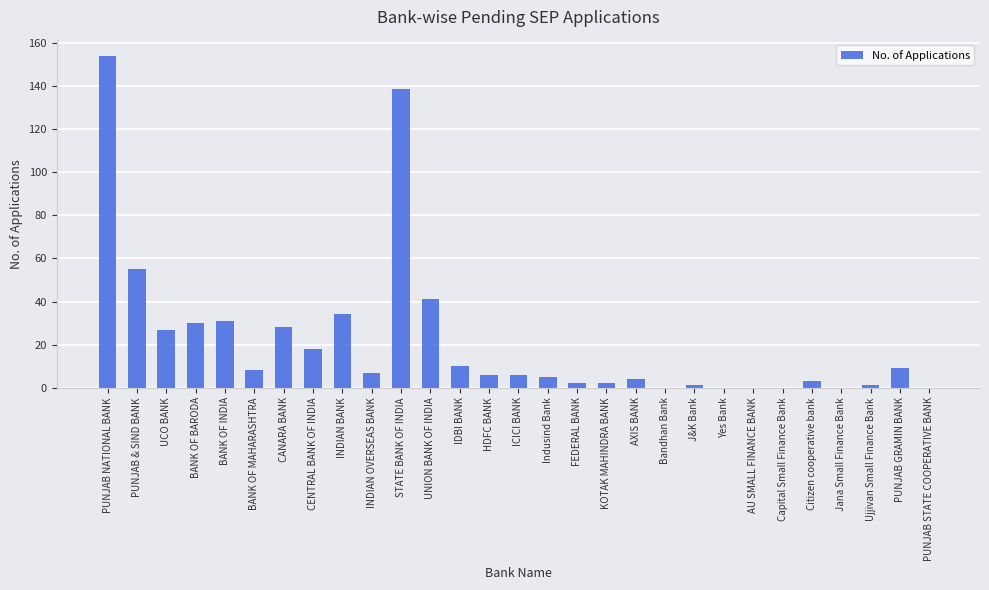

Between PUNJAB STATE COOPERATIVE BANK and BANK OF INDIA, which is larger?

BANK OF INDIA